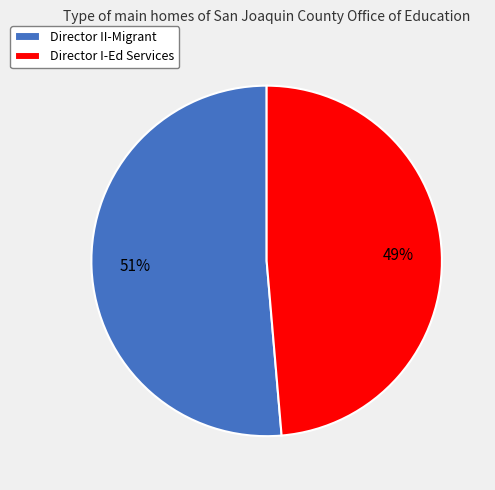

What is the largest slice in the pie chart?

Director II-Migrant